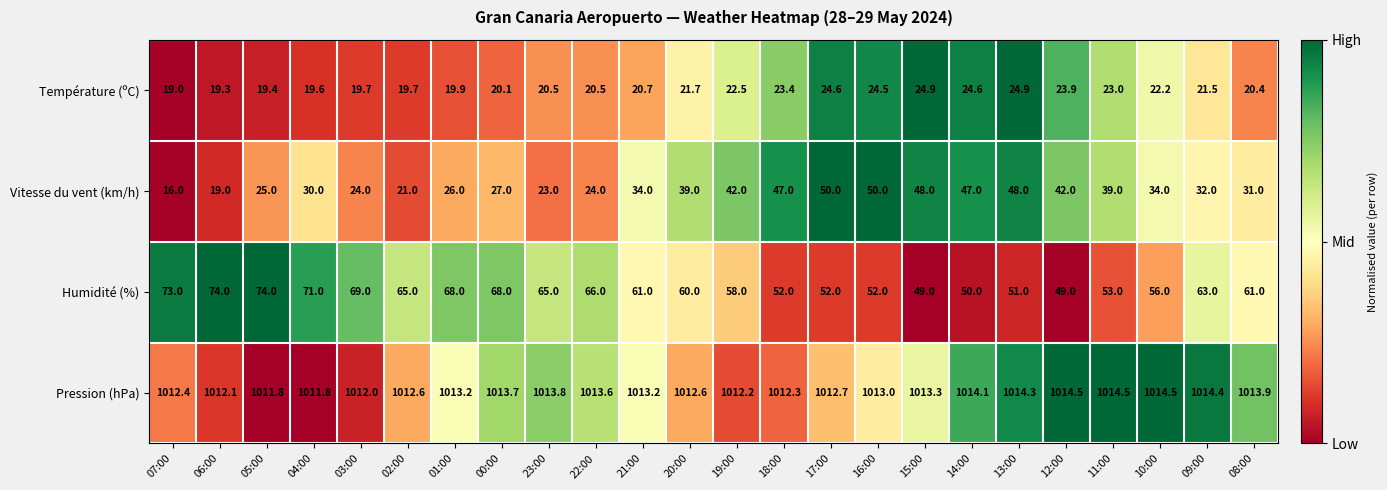

Rank the series at 20:00 from highest to lowest value.

Pression (hPa), Humidité (%), Vitesse du vent (km/h), Température (ºC)